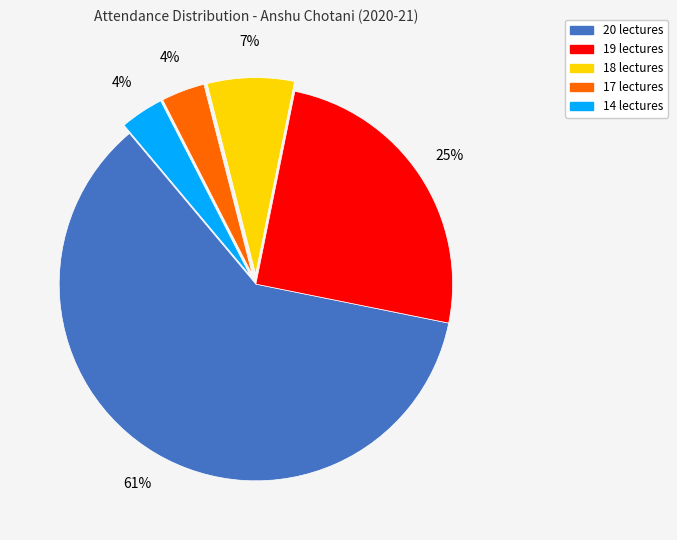

Do 19 lectures and 18 lectures together represent more than half of the pie?

No